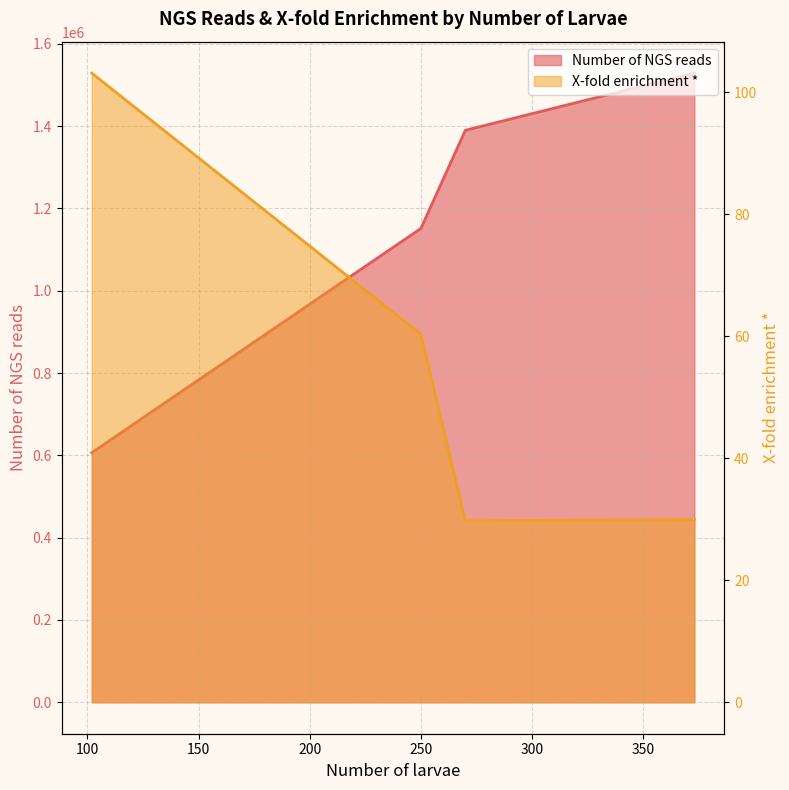

True or false: X-fold enrichment * and Number of NGS reads cross at least once.

False